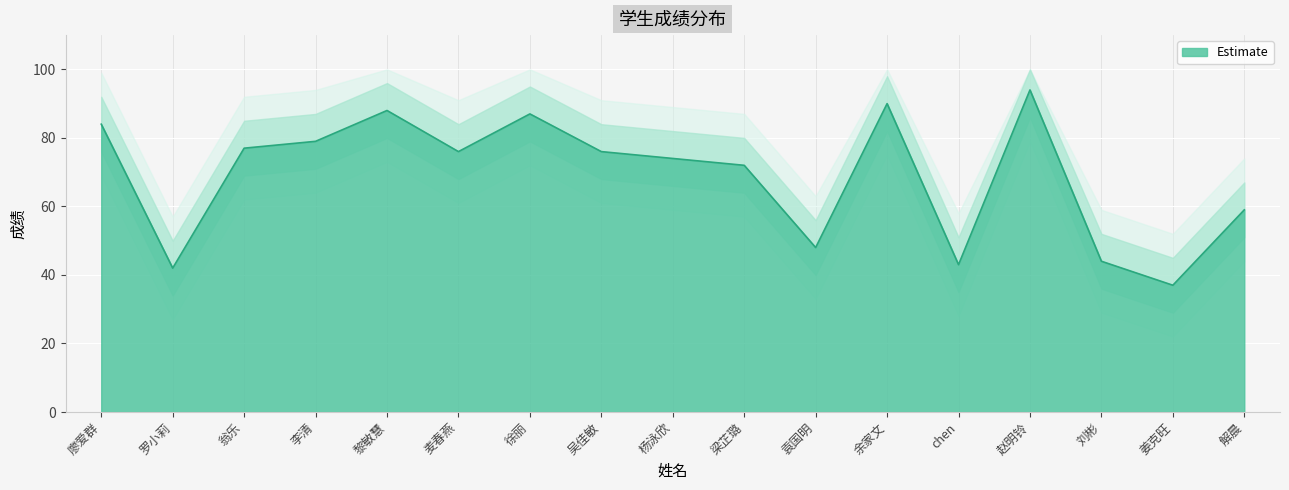

At which category does the chart reach its minimum across all series?

姜克旺